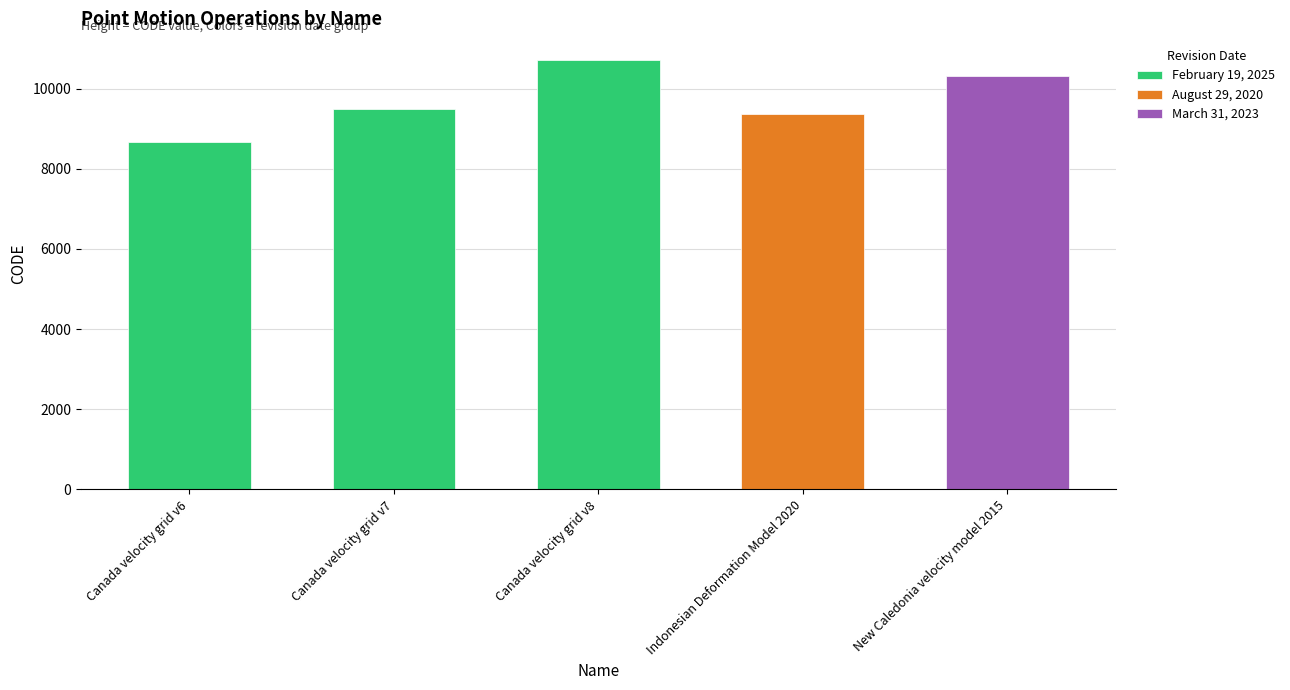

What is the smallest value displayed?

8676